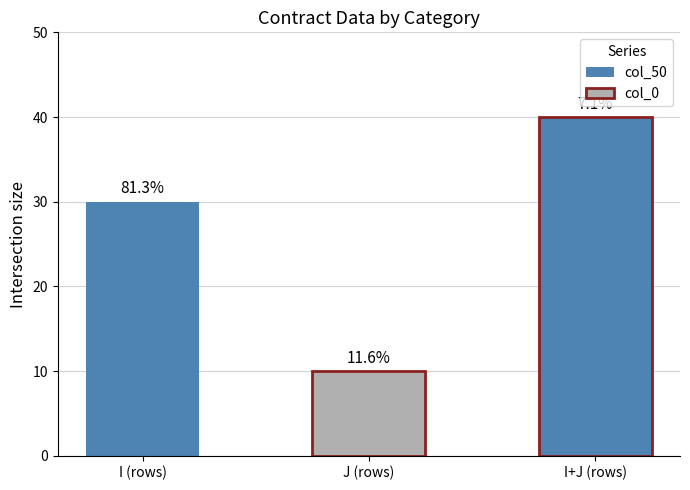

How many bars are there in total?

3